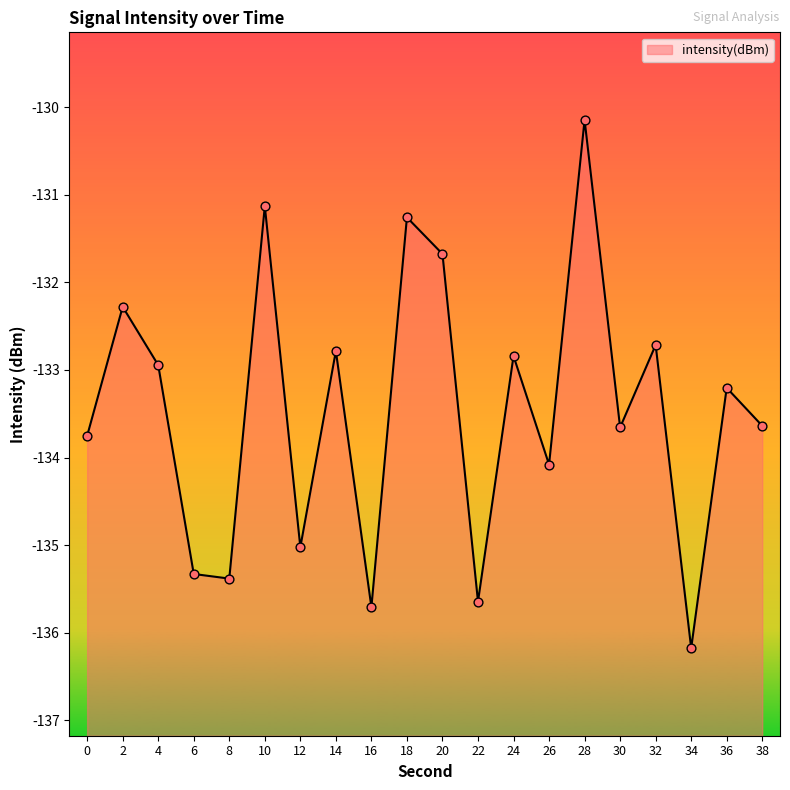

Which has a higher value, 38 or 4?

4